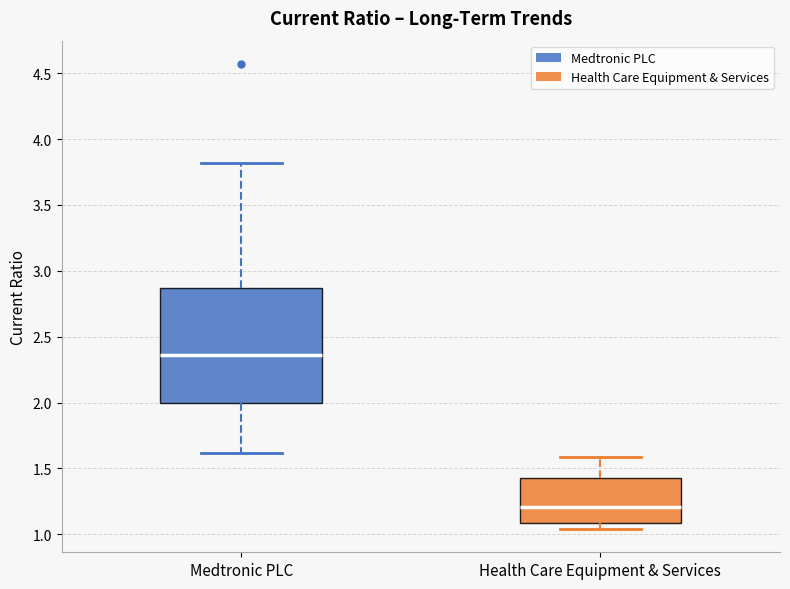

Reading left to right, read every box against the y-axis: the position of its median line, the range the box covers, and the ends of its whiskers. The values are not printed on the chart, so give them approximately, as read against the axis.

Medtronic PLC: median 2.35, box 2.00 to 2.85, whiskers 1.60 to 3.80
Health Care Equipment & Services: median 1.20, box 1.10 to 1.45, whiskers 1.05 to 1.60